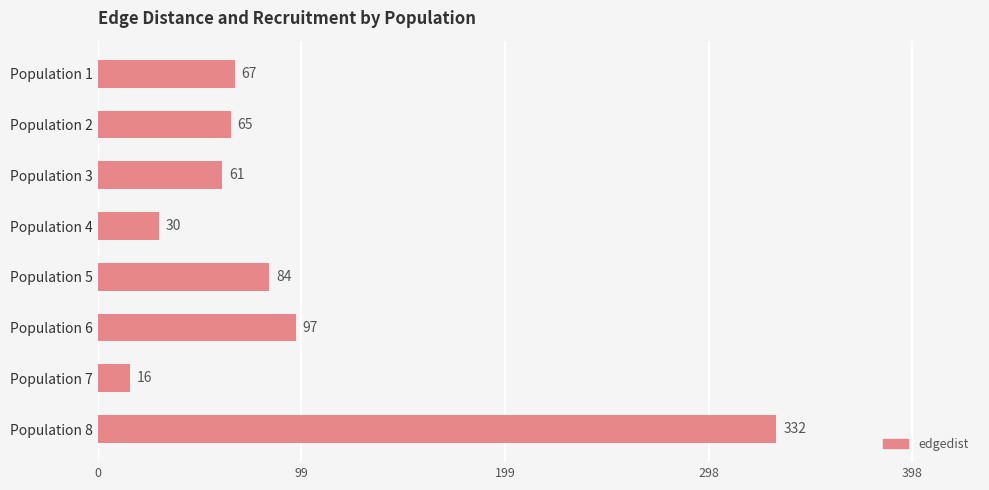

How many data points are less than 67?

4